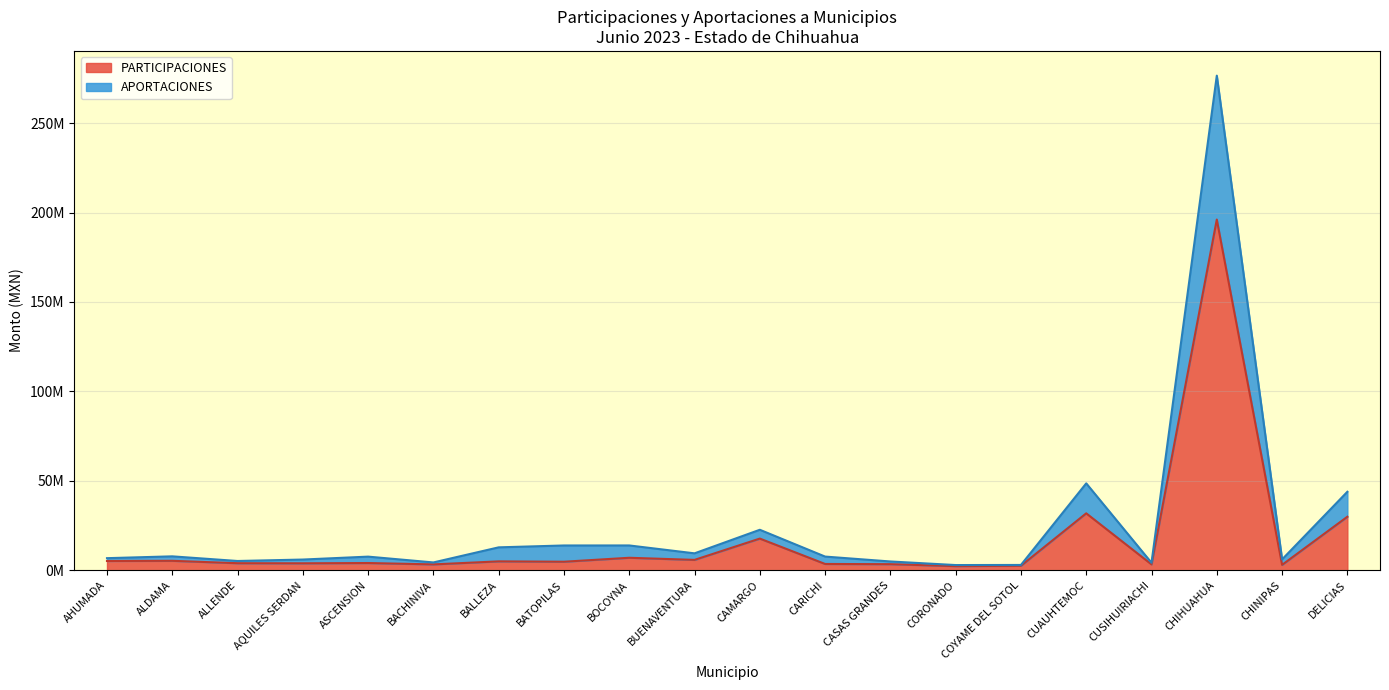

True or false: APORTACIONES has a value of 19206520.5 at BALLEZA.

False